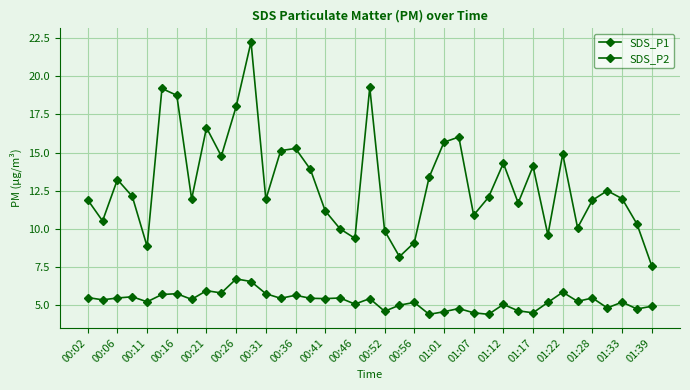

Does the chart have visible grid lines?

Yes